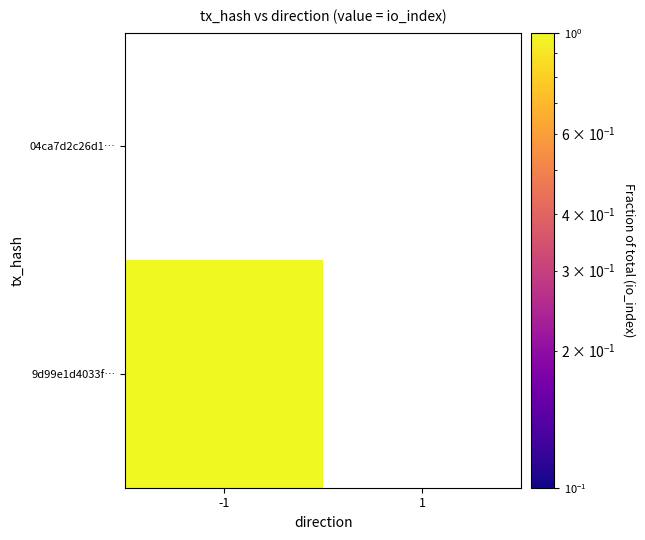

Is the value of 9d99e1d4033f07c2997bc3865b370ff3fc4e074 at -1 greater than the value of 04ca7d2c26d1934bcd44f5fe4a51acab8dd1fe3 at -1?

Yes